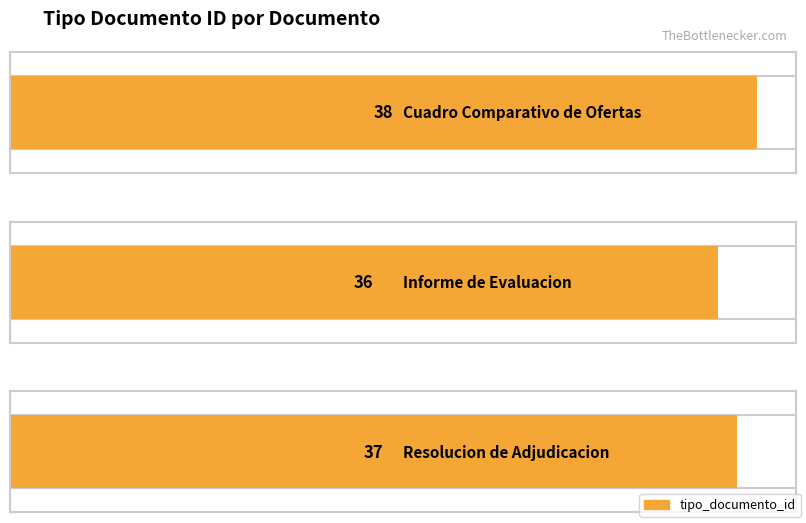

What is the average value?

37